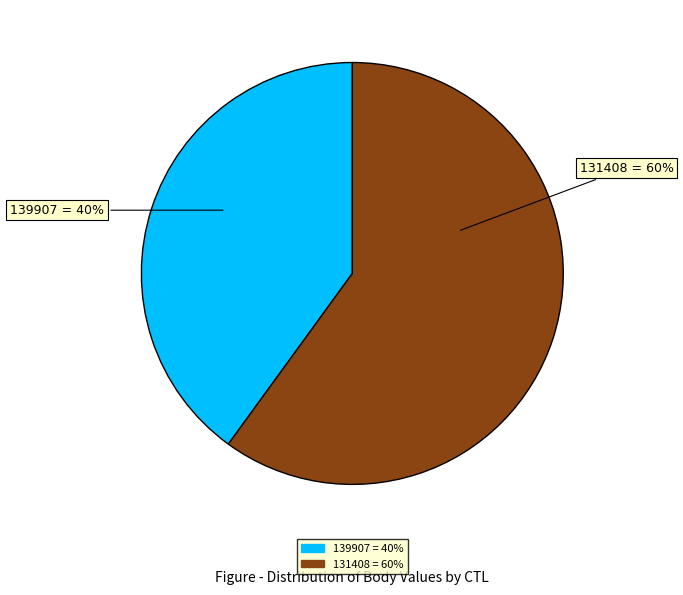

How many slices are in this pie chart?

2